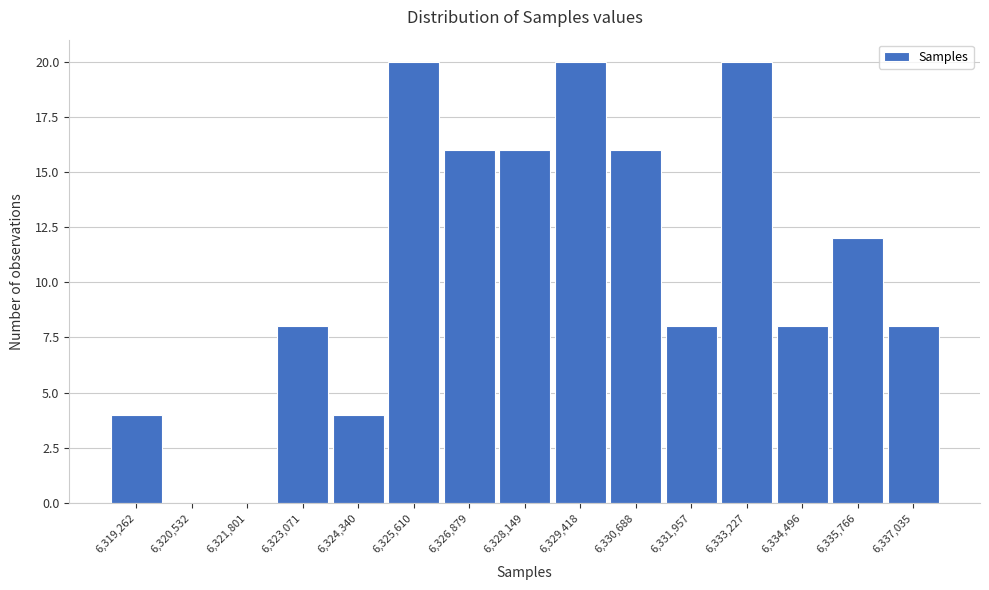

Reading left to right, what are all the values shown in this chart?

6,319,262=4	6,320,532=0	6,321,801=0	6,323,071=8	6,324,340=4	6,325,610=20	6,326,879=16	6,328,149=16	6,329,418=20	6,330,688=16	6,331,957=8	6,333,227=20	6,334,496=8	6,335,766=12	6,337,035=8